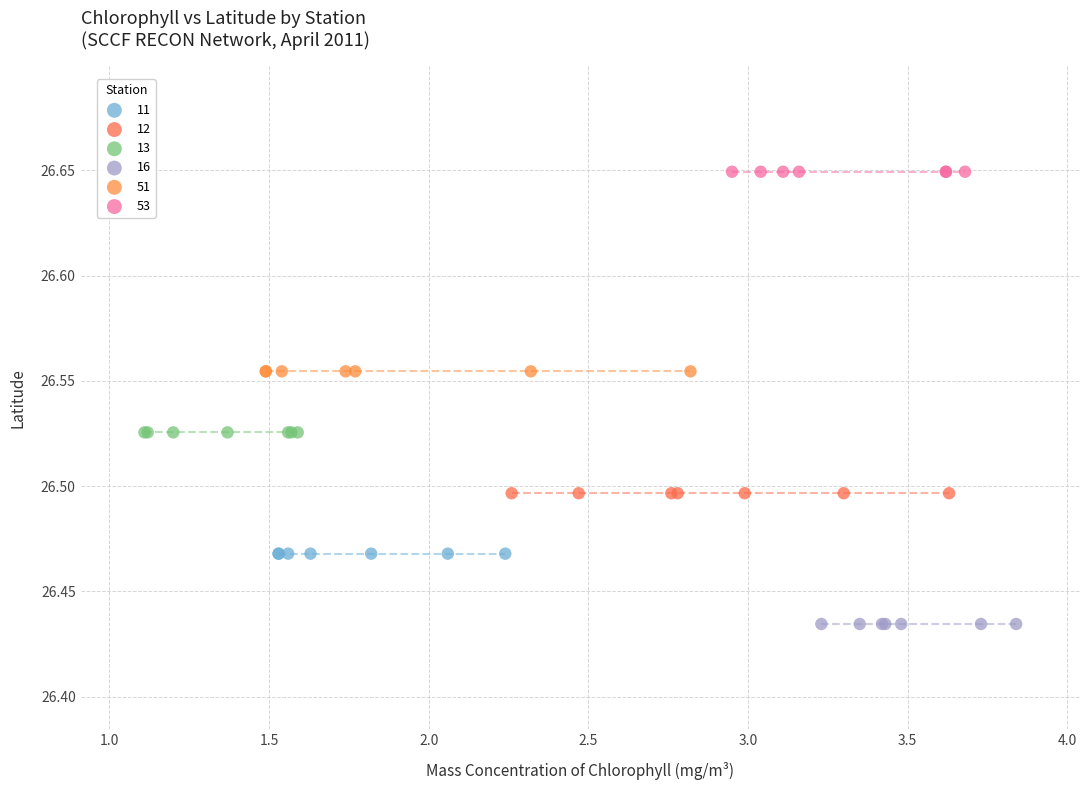

Which series reaches the minimum Y coordinate?

16